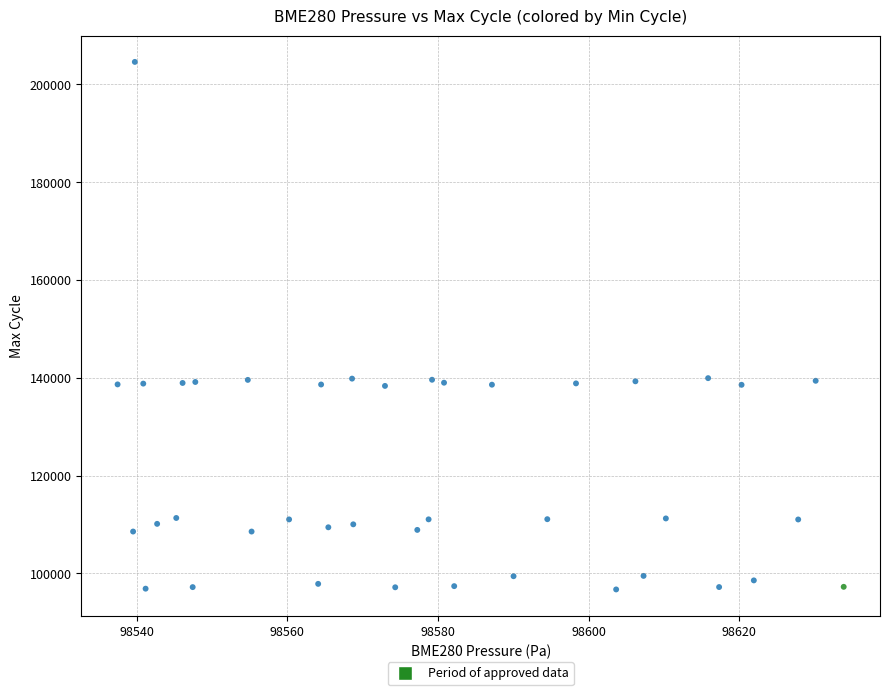

What is the range of Y values (max minus min)?

107921